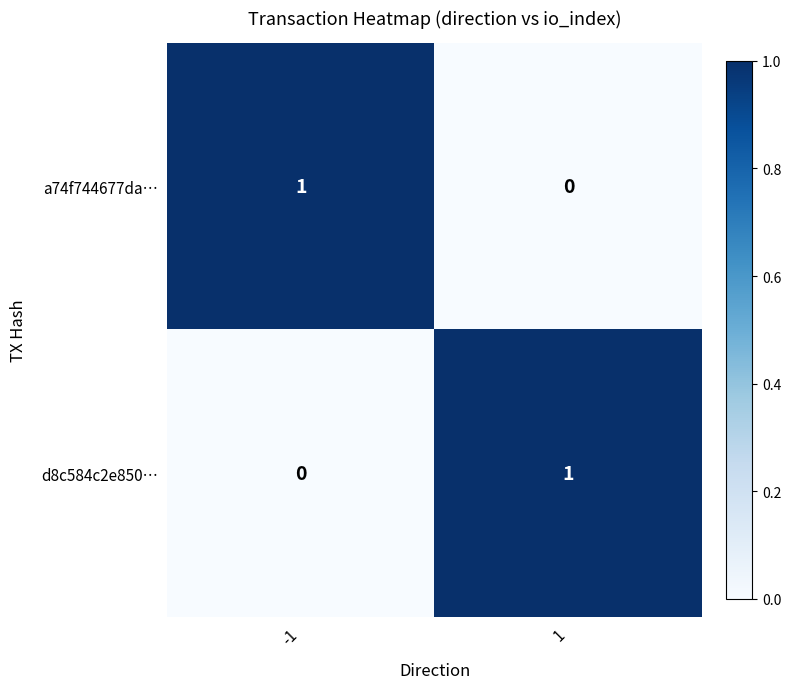

The value of a74f744677da… at -1 is 1. True or false?

True